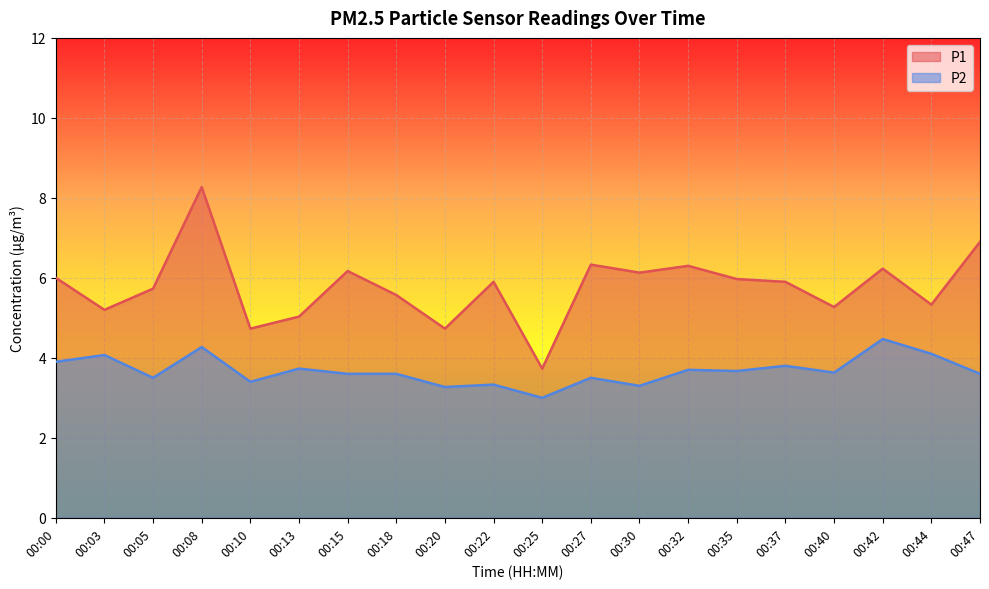

Which series changed the most between 00:13 and 00:15?

P1